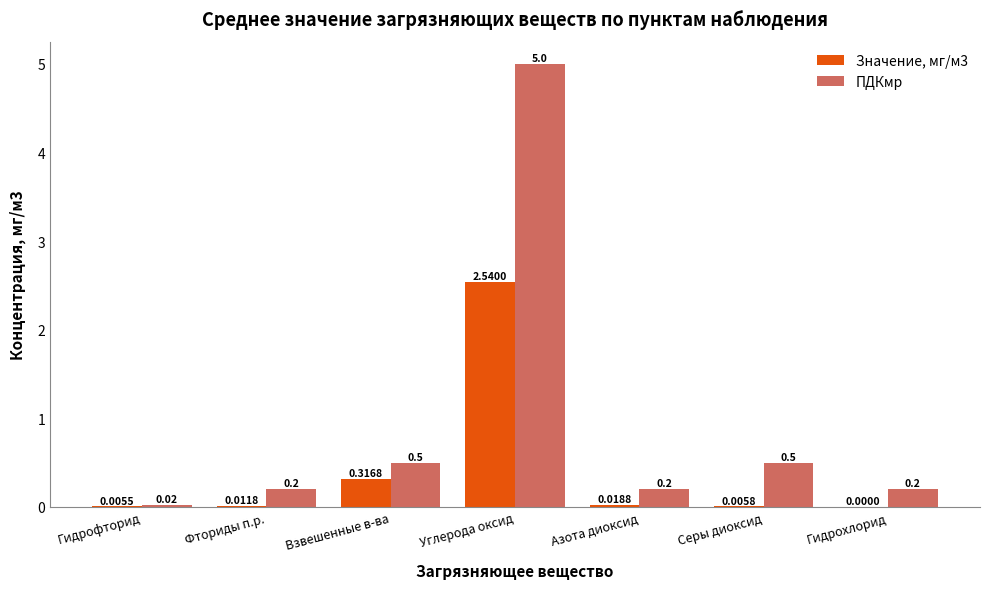

How many groups of bars are there?

7